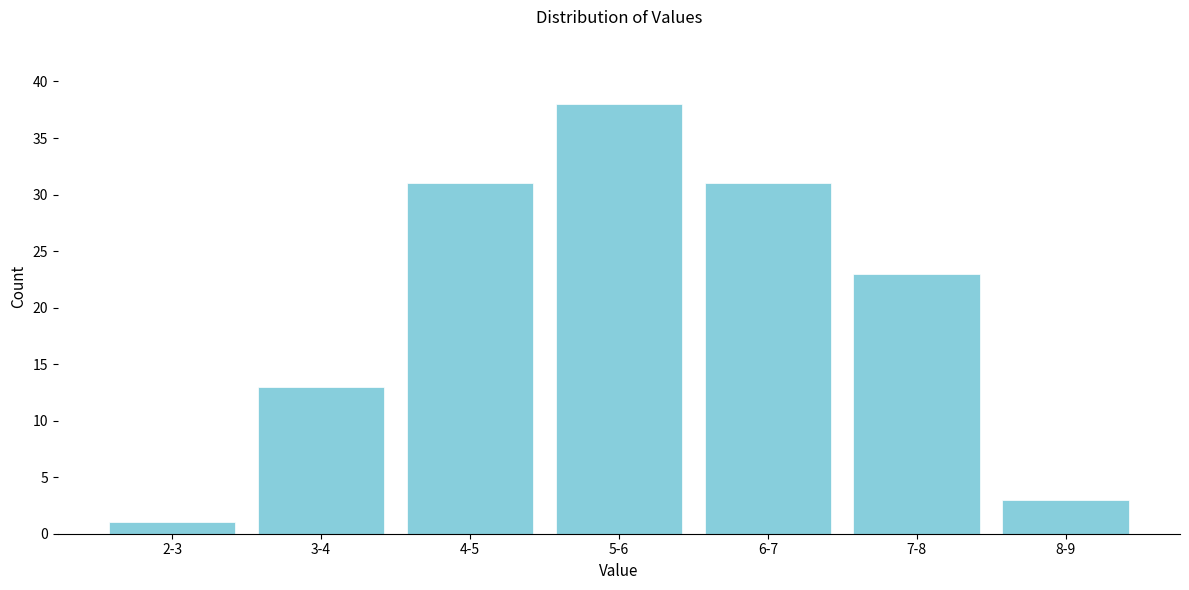

Reading left to right, extract all data points from this chart.

2-3=1	3-4=13	4-5=31	5-6=38	6-7=31	7-8=23	8-9=3